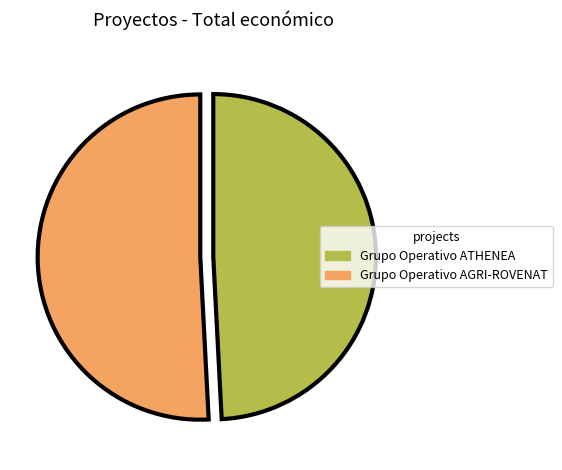

Count the number of slices in the pie.

2